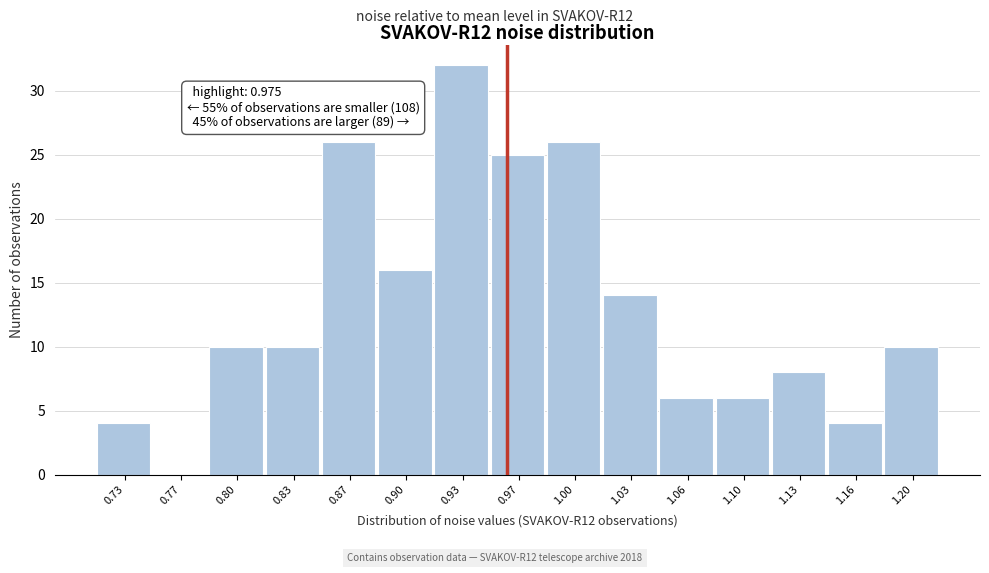

Reading left to right, what are all the values shown in this chart?

0.73=4	0.77=0	0.80=10	0.83=10	0.87=26	0.90=16	0.93=32	0.97=25	1.00=26	1.03=14	1.06=6	1.10=6	1.13=8	1.16=4	1.20=10